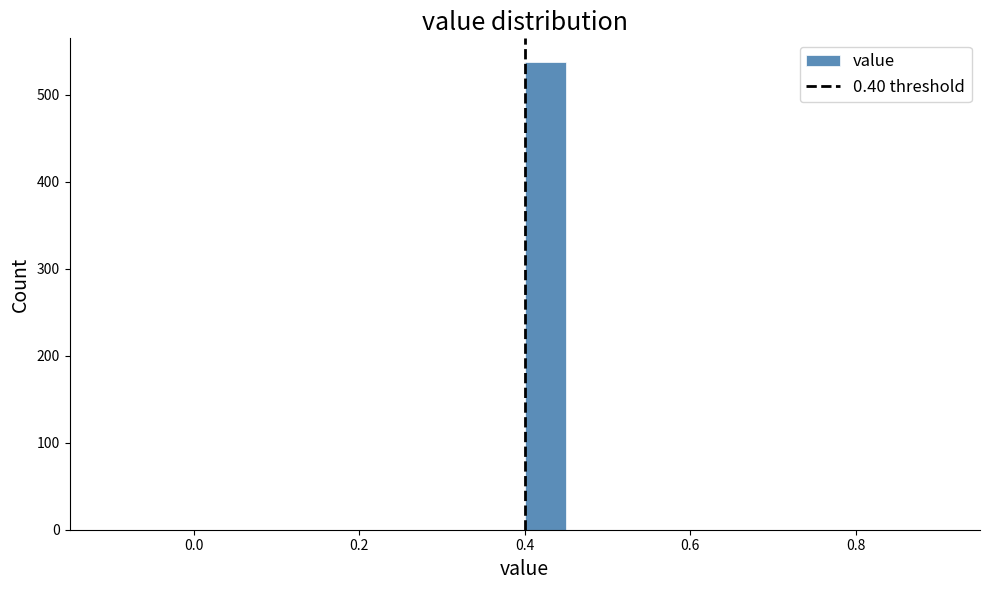

Read against the x-axis, roughly where is the centre of the tallest bar?

0.42